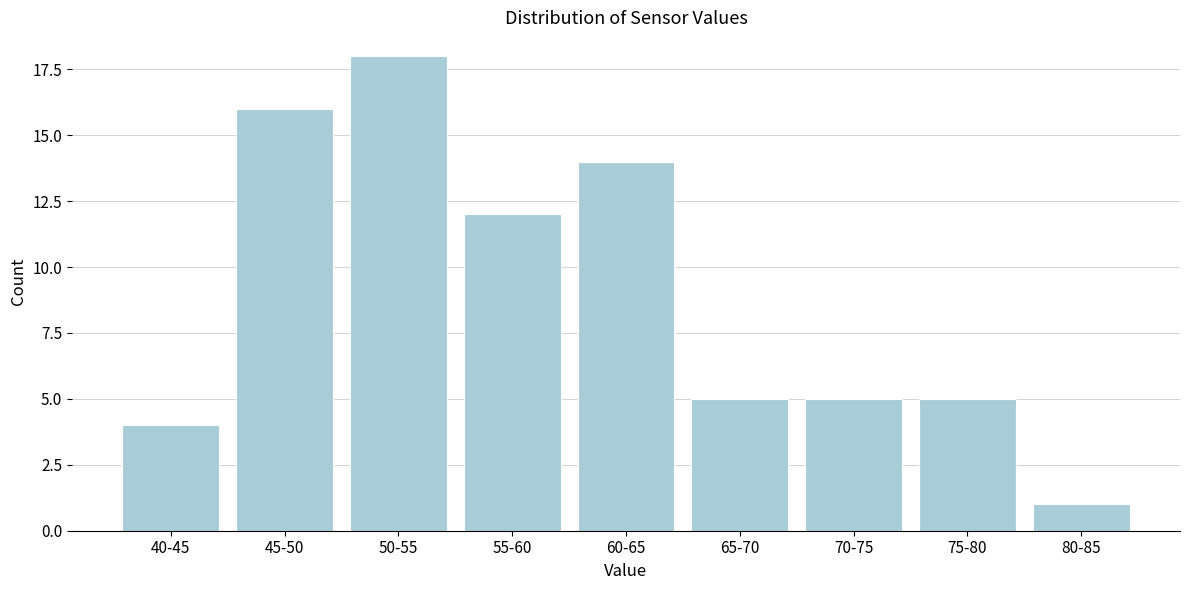

Reading left to right, extract all data points from this chart.

4	16	18	12	14	5	5	5	1